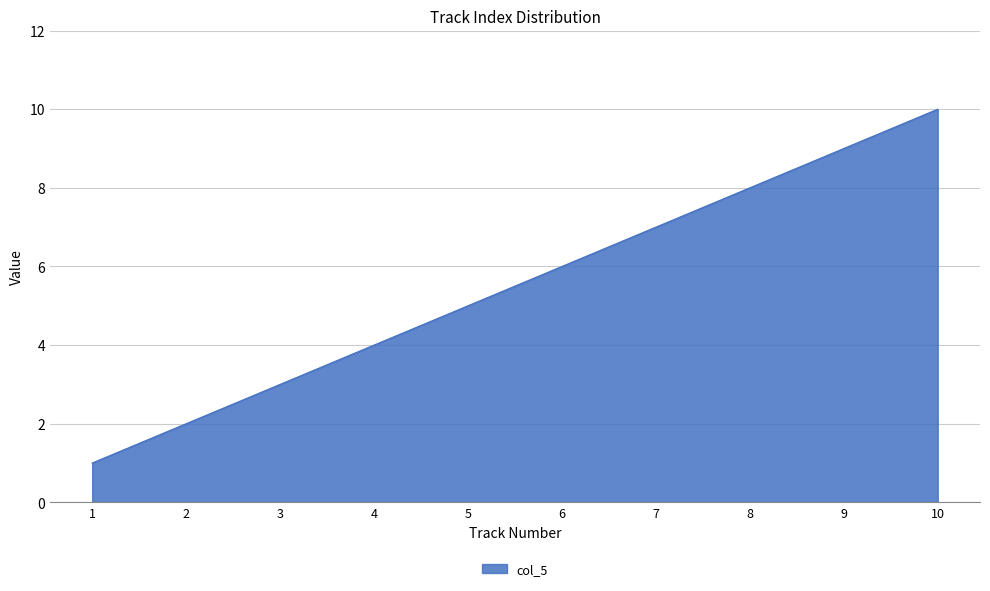

Rank the categories by value from lowest to highest.

1, 2, 3, 4, 5, 6, 7, 8, 9, 10